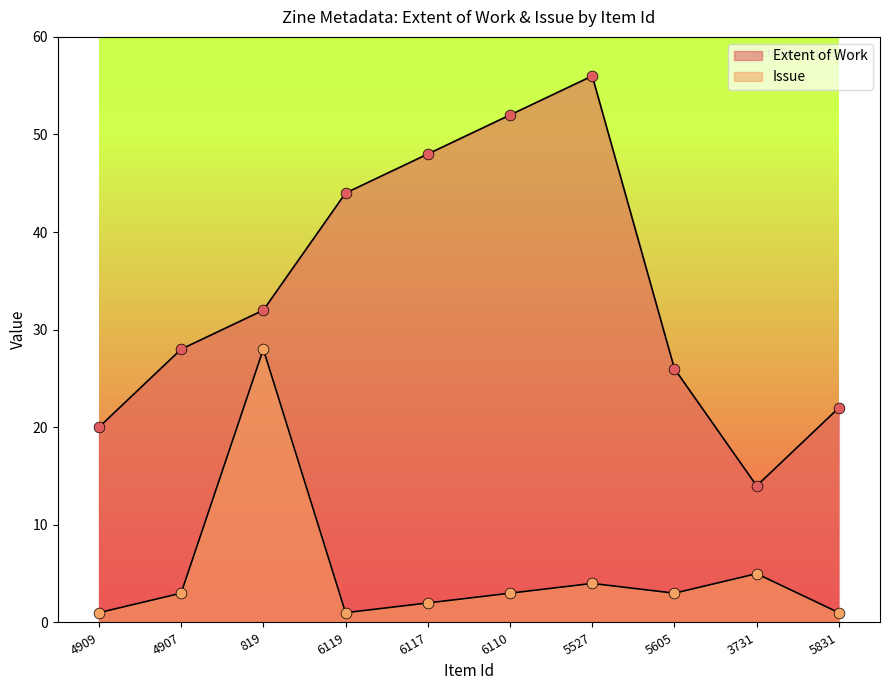

At how many categories does at least one series exceed 9?

10